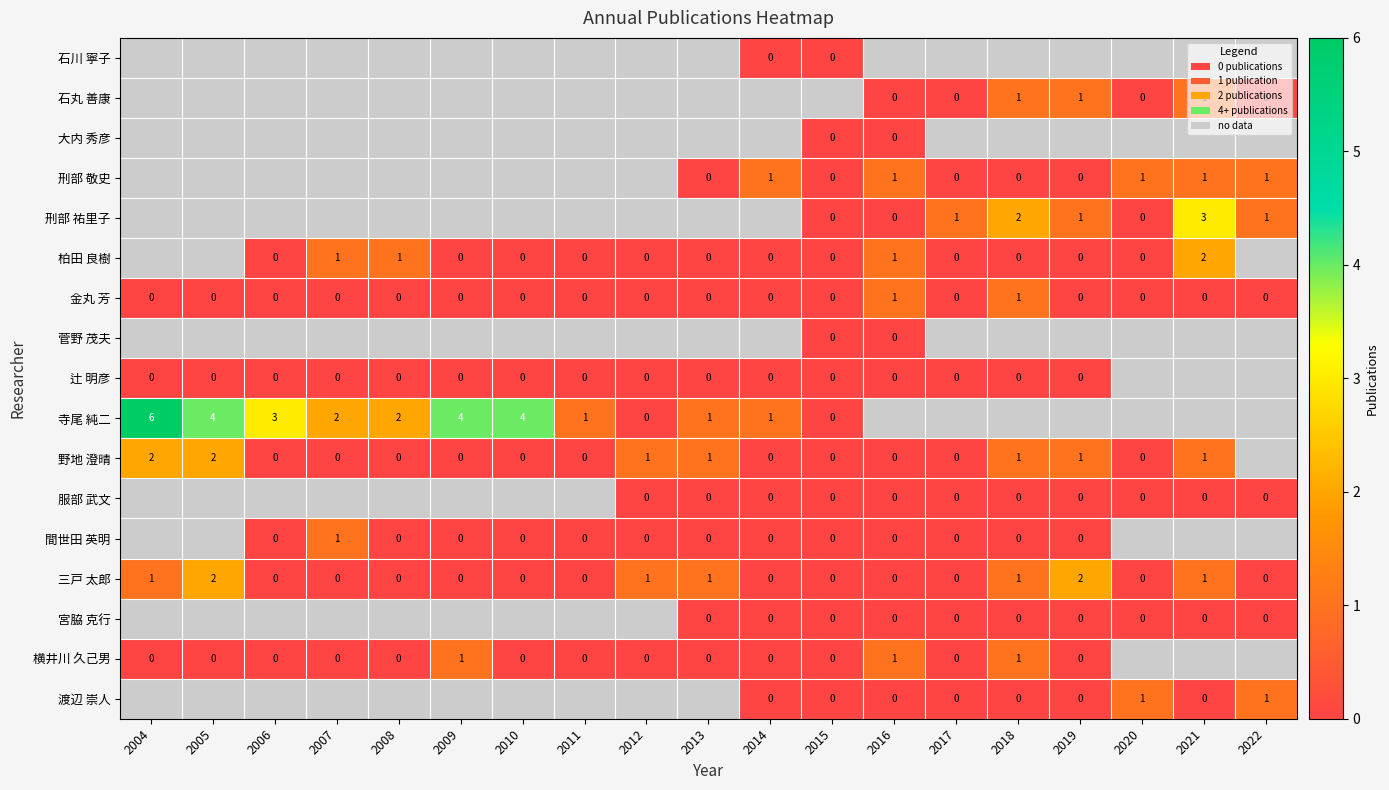

Is it true that 金丸 芳 equals 0 at 2005?

True